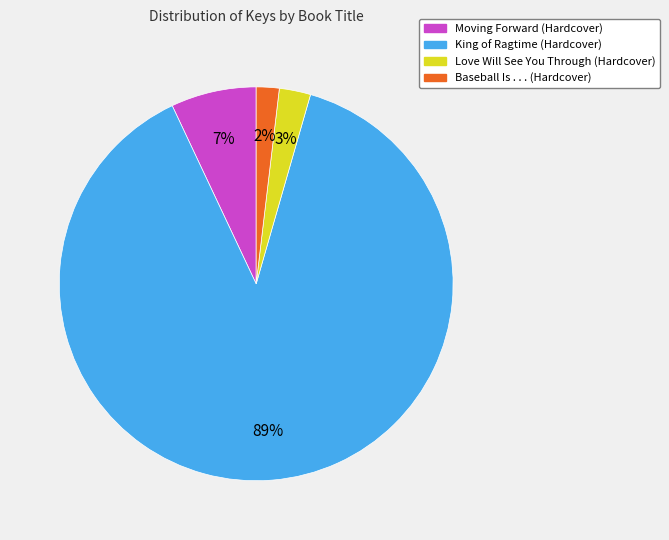

Rank the categories by value from lowest to highest.

Baseball Is . . . (Hardcover), Love Will See You Through (Hardcover), Moving Forward (Hardcover), King of Ragtime (Hardcover)